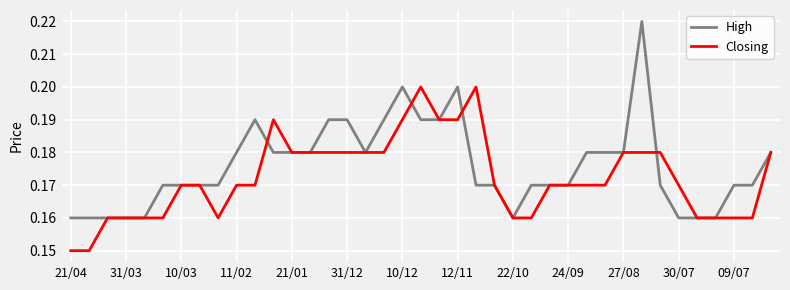

How many lines are shown in the chart?

2